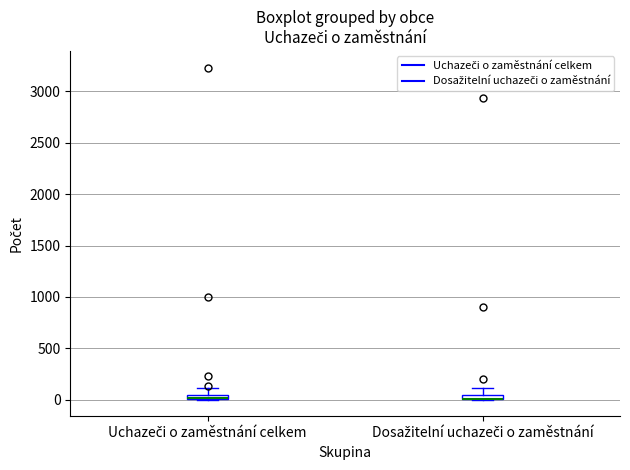

Where is the lower edge of the box for Dosažitelní uchazeči o zaměstnání on the y-axis? The values are not printed on the chart, so give them approximately, as read against the axis.

0